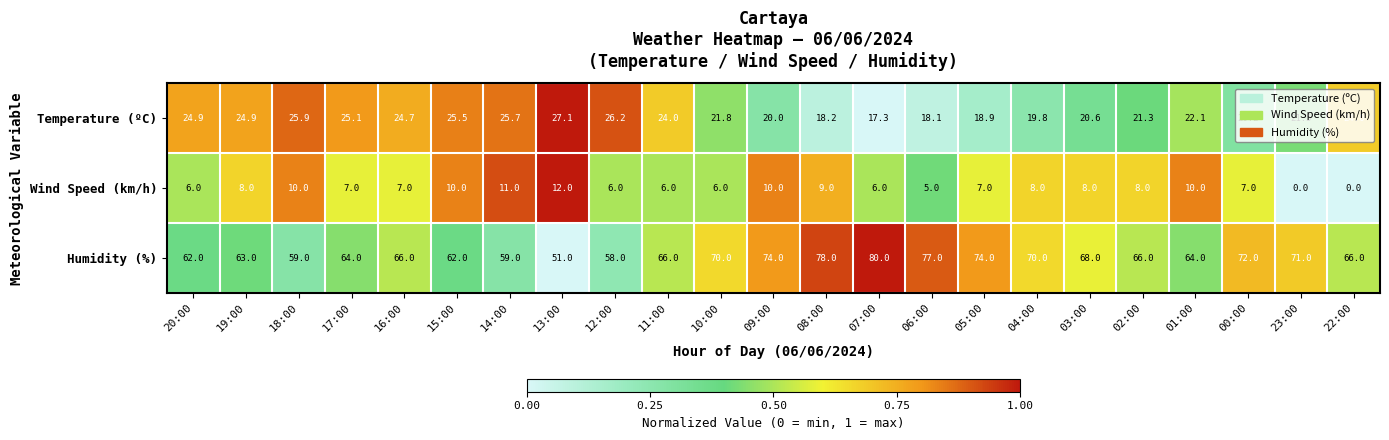

True or false: Humidity (%) has a value of 66.0 at 16:00.

True